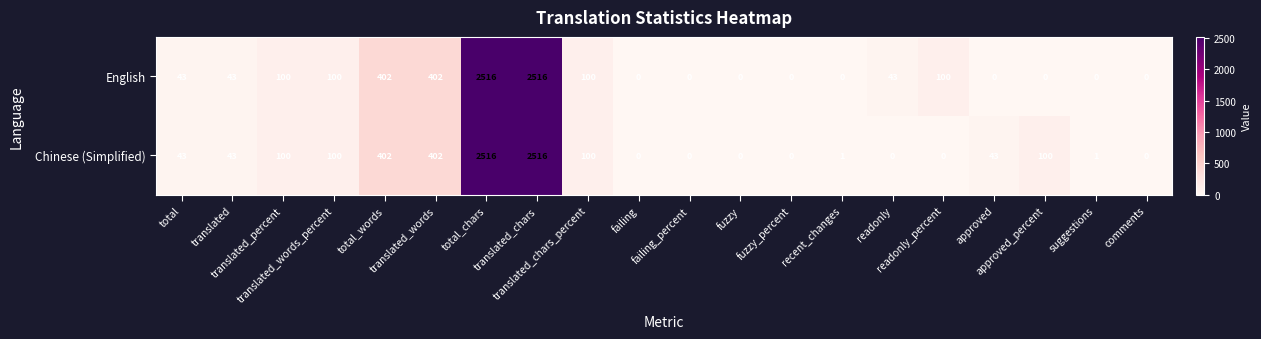

What is the difference between the maximum and minimum values in the English series?

2516